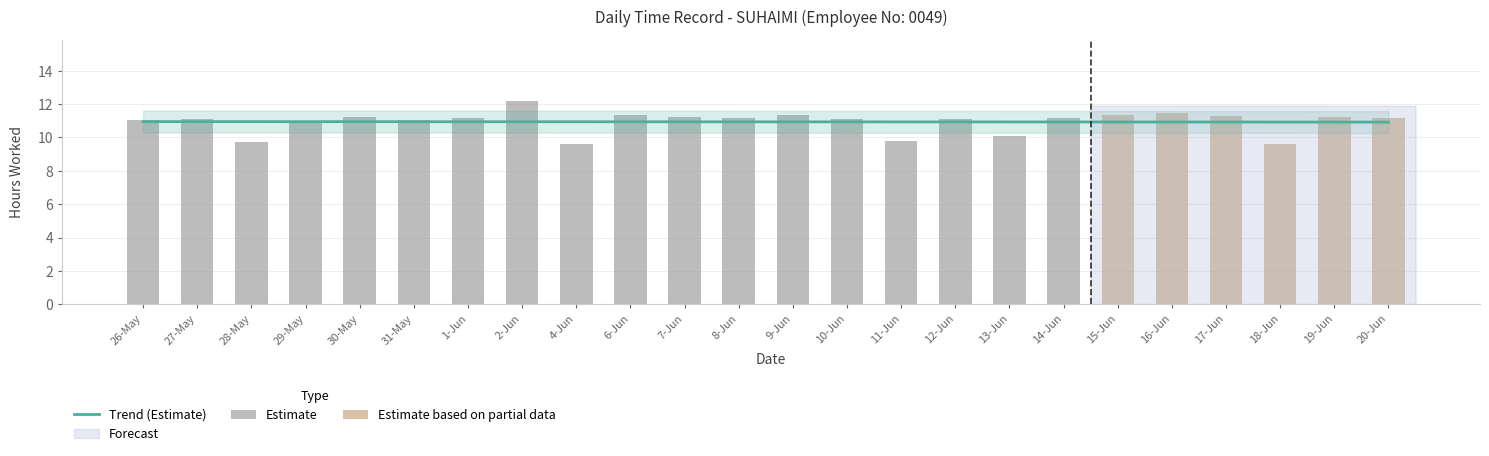

What is the minimum value for Trend (Estimate)?

10.9